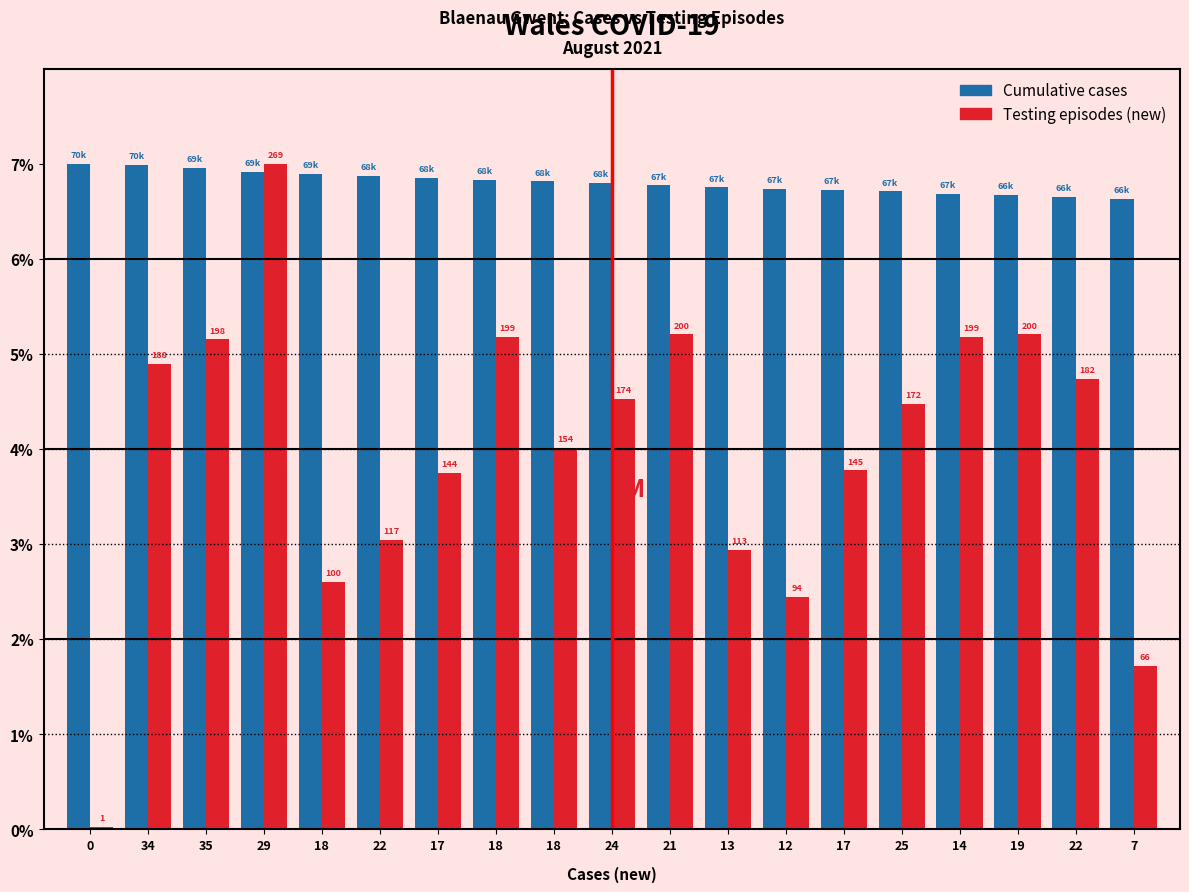

What is the average value of the Testing episodes (new) series?

4.0